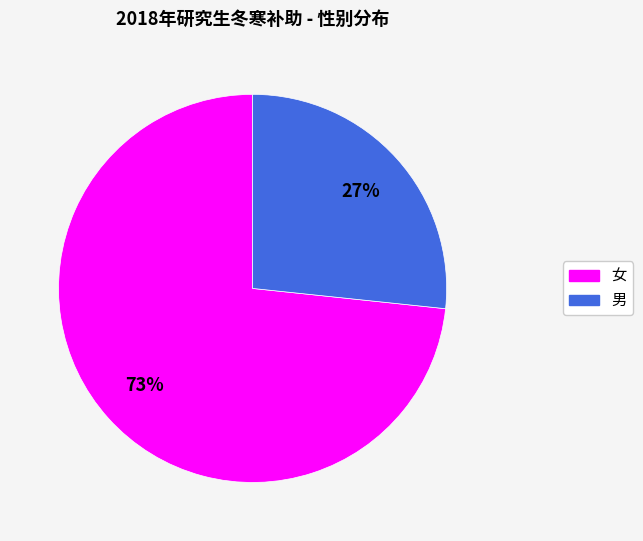

How many segments does this pie chart have?

2